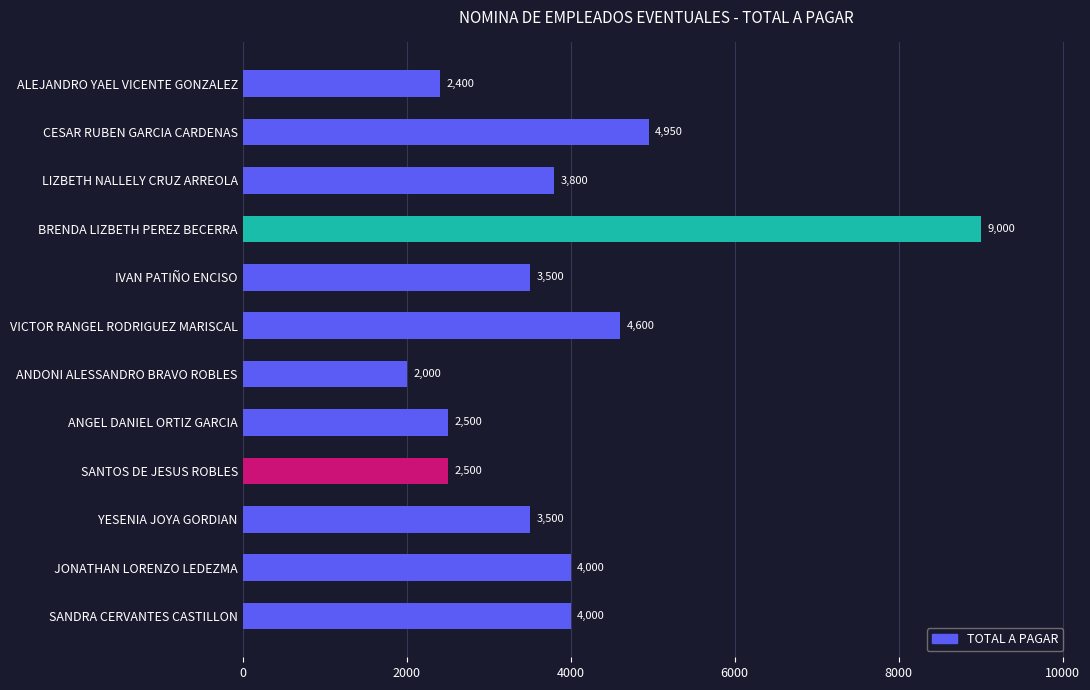

Which label corresponds to the smallest value in the chart?

ANDONI ALESSANDRO BRAVO ROBLES